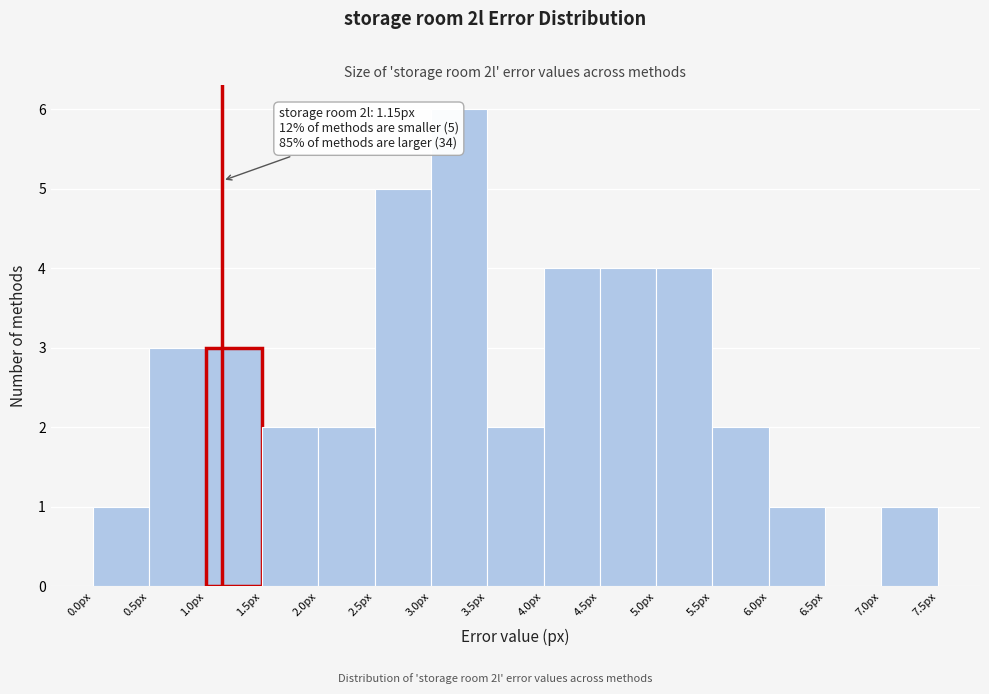

Over which range of the x-axis is the bar tallest?

3.0 to 3.5